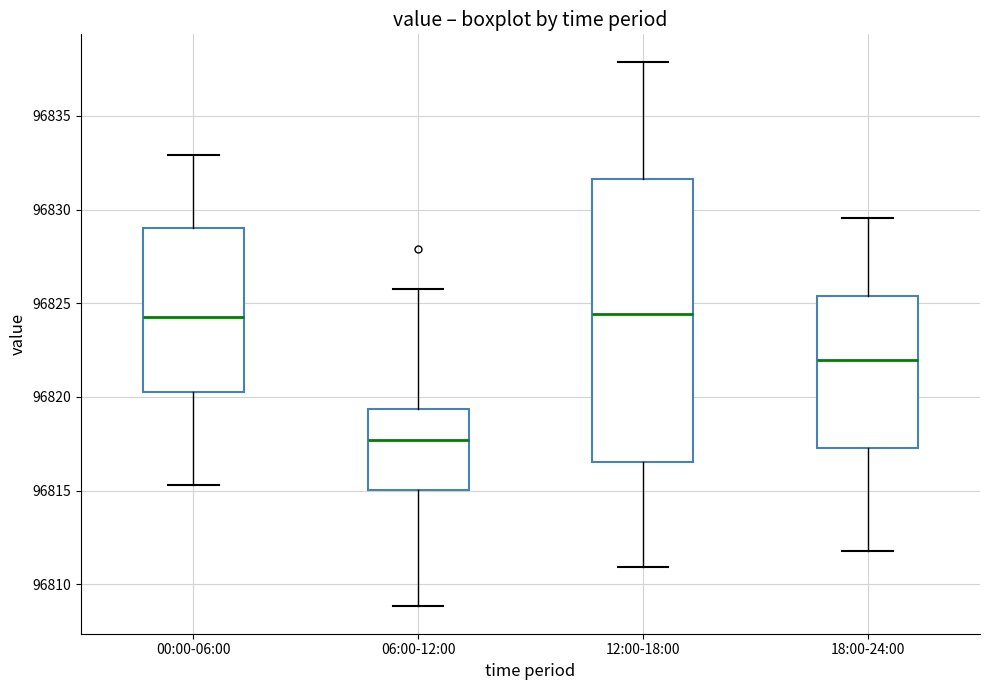

Reading left to right, read every box against the y-axis: the position of its median line, the range the box covers, and the ends of its whiskers. The values are not printed on the chart, so give them approximately, as read against the axis.

00:00-06:00: median 96824.5, box 96820.5 to 96829.0, whiskers 96815.5 to 96833.0
06:00-12:00: median 96817.5, box 96815.0 to 96819.5, whiskers 96809.0 to 96826.0
12:00-18:00: median 96824.5, box 96816.5 to 96831.5, whiskers 96811.0 to 96838.0
18:00-24:00: median 96822.0, box 96817.5 to 96825.5, whiskers 96812.0 to 96829.5